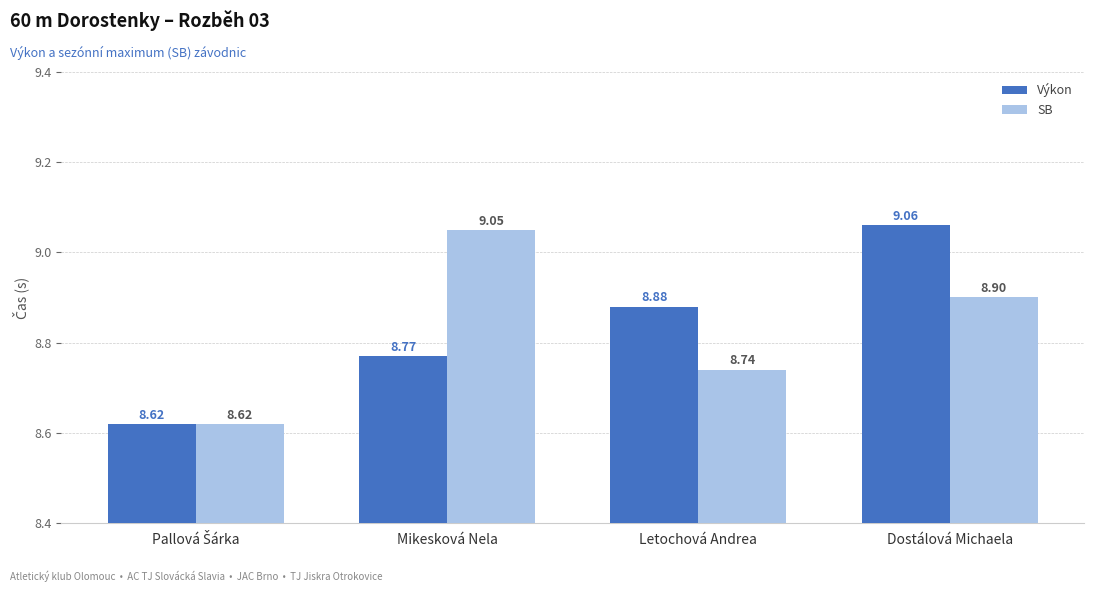

Which series has the largest range (max minus min)?

Výkon